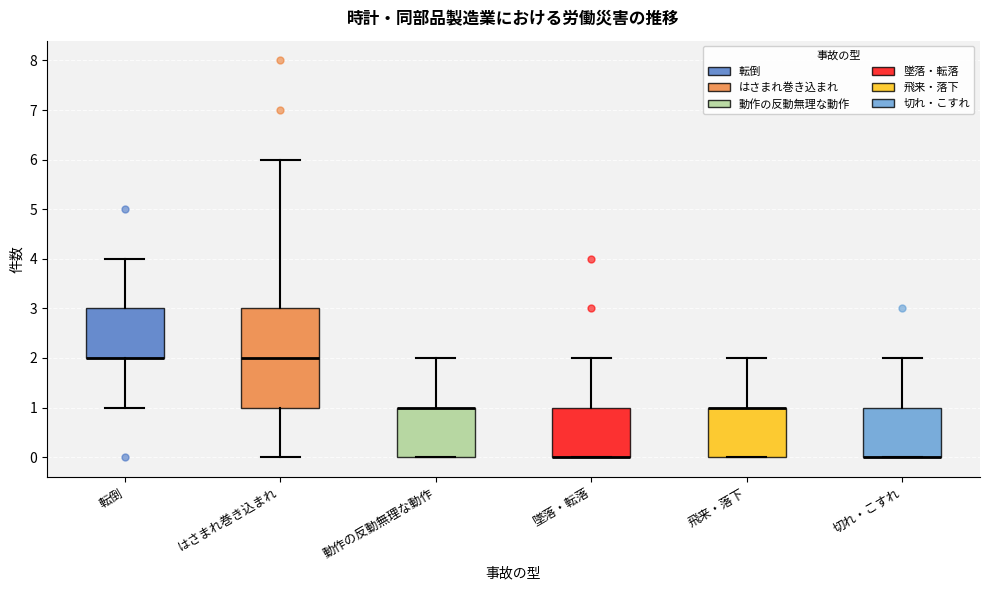

Where is the upper edge of the box for 墜落・転落 on the y-axis? The values are not printed on the chart, so give them approximately, as read against the axis.

1